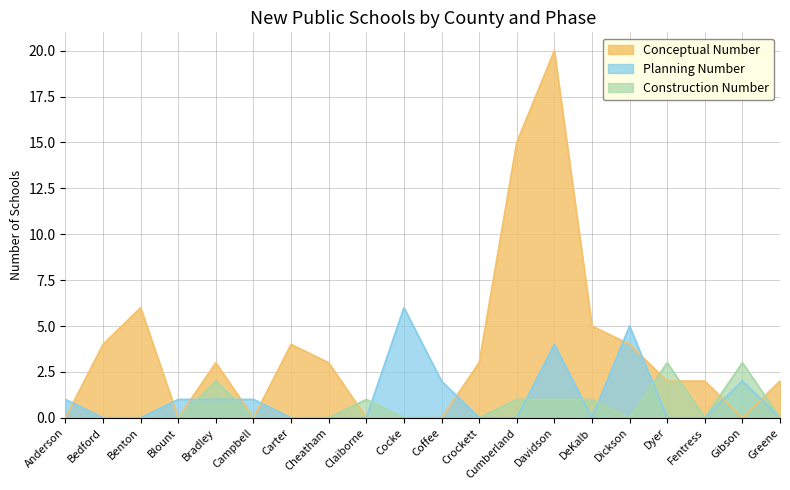

At which category does Construction Number reach its first local peak?

Bradley